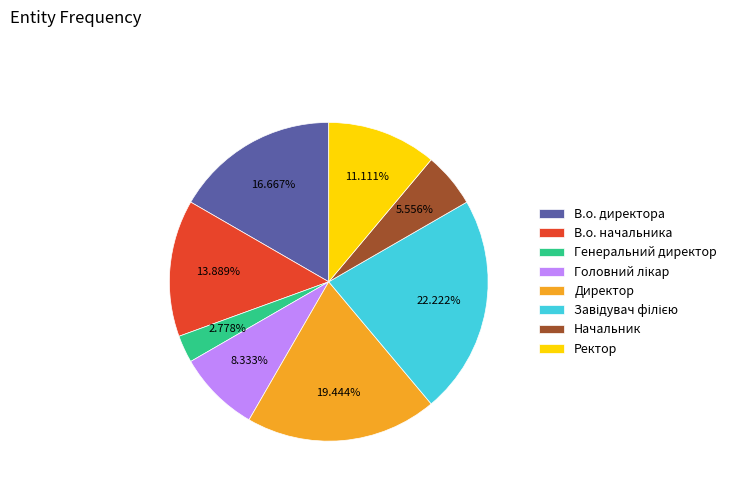

To the nearest percent, what is the difference between the largest and smallest slice percentages?

19%